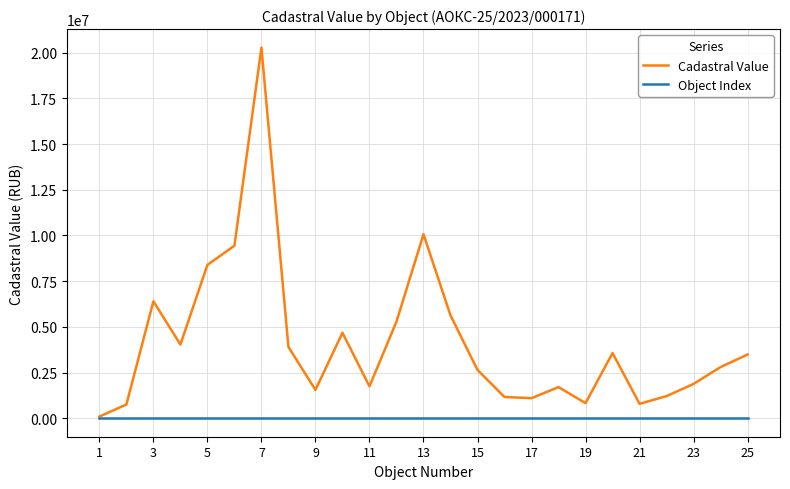

What is the maximum value for Cadastral Value?

20276889.3